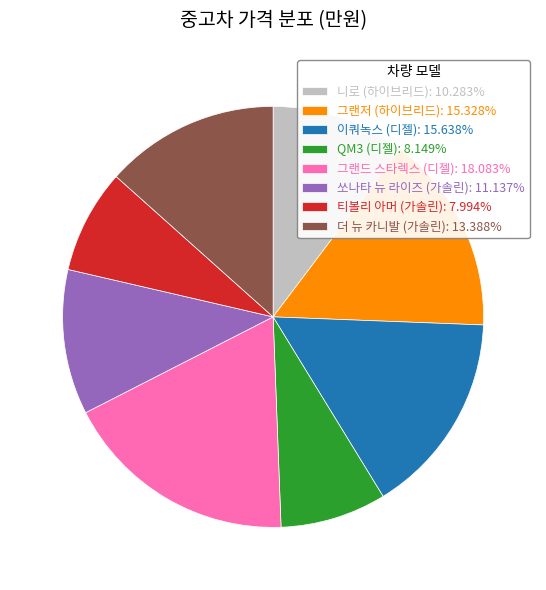

Does any single category account for the majority?

No